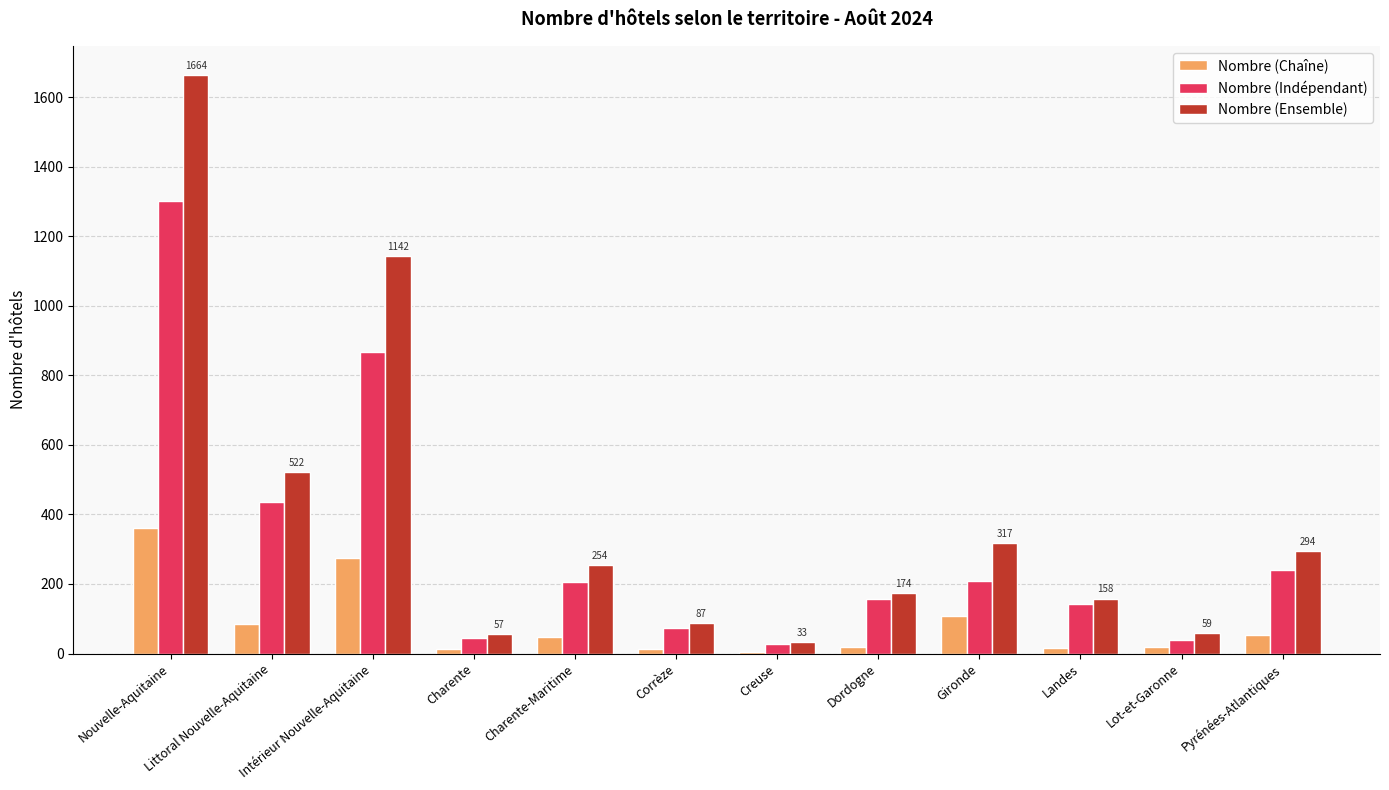

At which category is the sum across all series the highest?

Nouvelle-Aquitaine